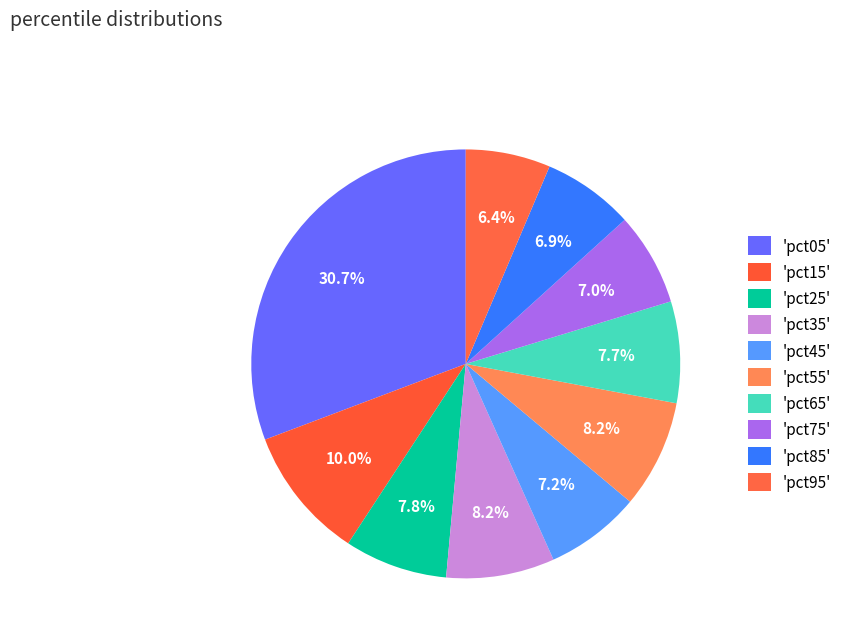

Count the number of slices in the pie.

10